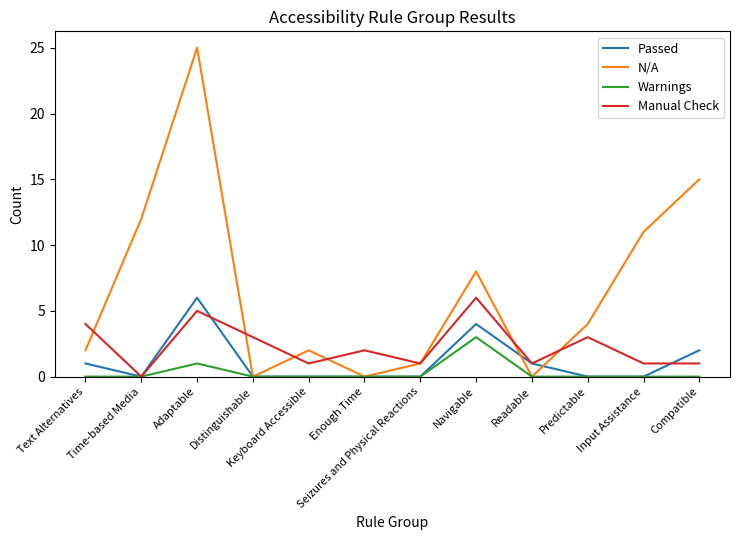

Reading left to right, list all the values displayed in this chart.

Passed: 1	0	6	0	0	0	0	4	1	0	0	2
N/A: 2	12	25	0	2	0	1	8	0	4	11	15
Warnings: 0	0	1	0	0	0	0	3	0	0	0	0
Manual Check: 4	0	5	3	1	2	1	6	1	3	1	1